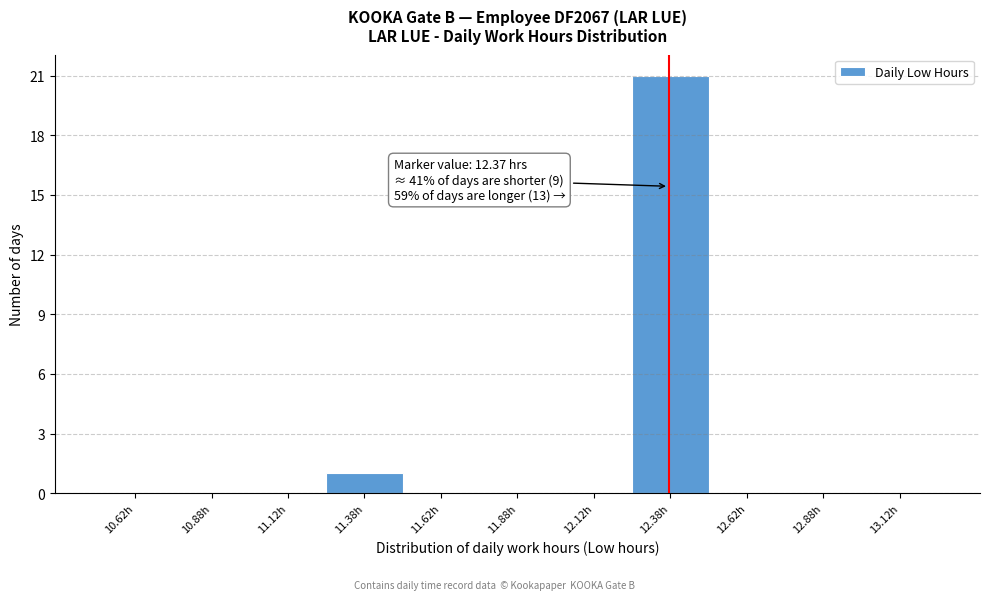

Which range on the x-axis has the tallest bar?

12.25 to 12.50